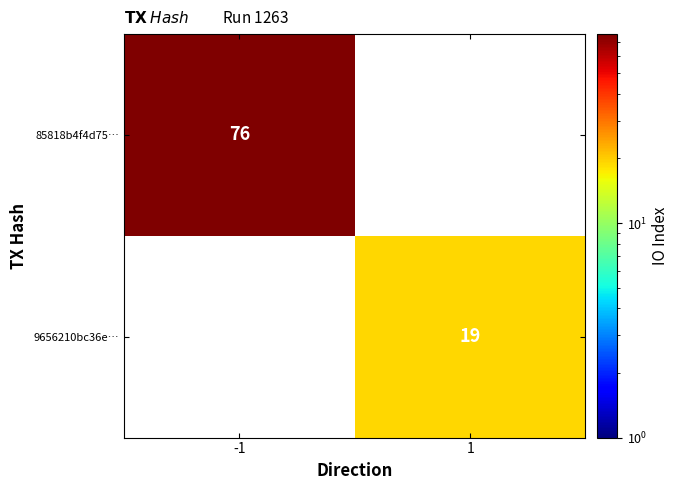

The 9656210bc36e… series shows 19 at 1. True or false?

True